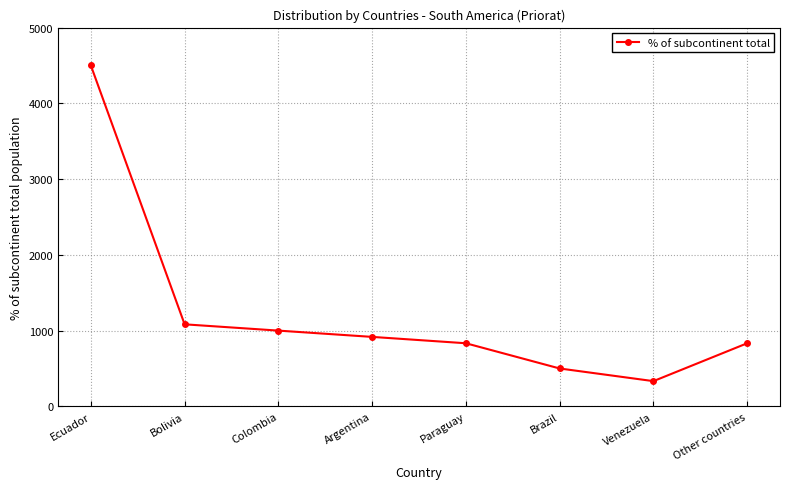

How many values are below 917?

4